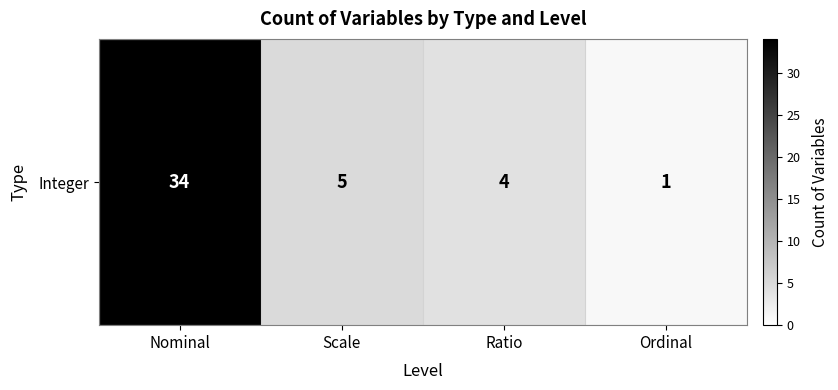

Reading right to left, extract all data points from this chart.

1	4	5	34